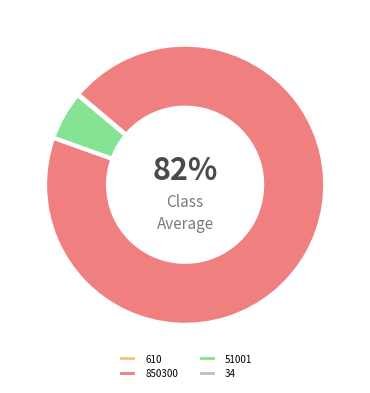

Which category has the smallest portion of the pie?

34